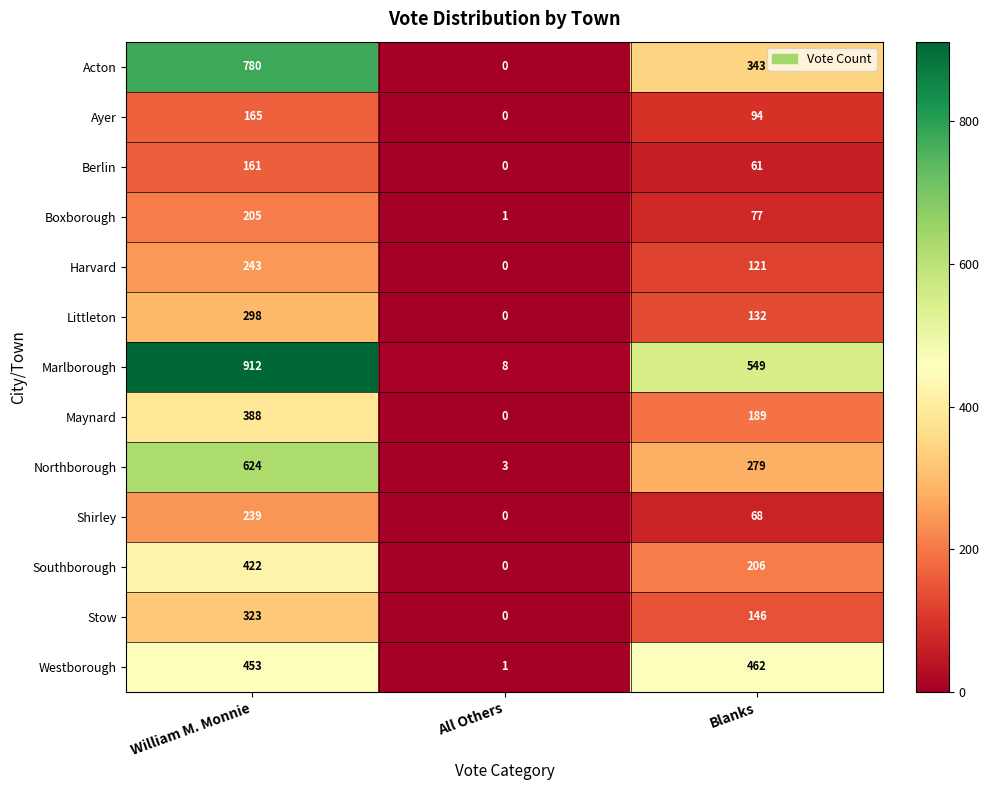

At which category is the sum across all series the highest?

William M. Monnie